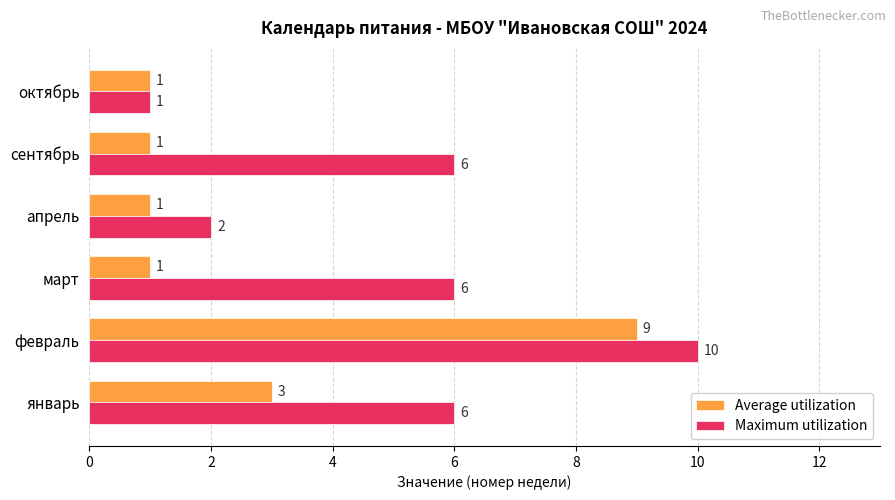

Which series has the widest spread of values?

Maximum utilization